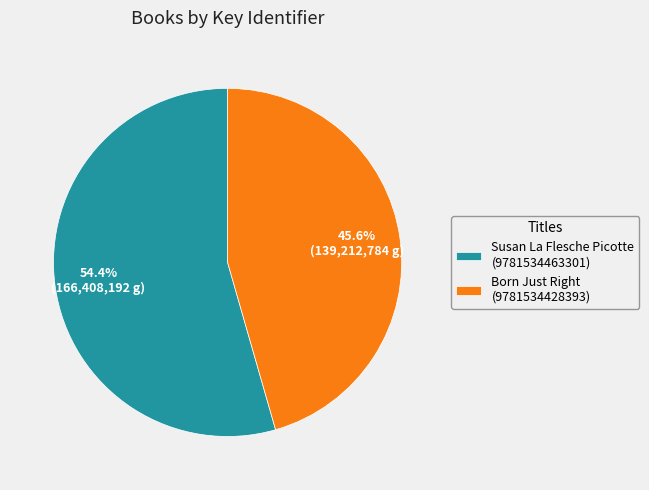

Rank the categories by value from lowest to highest.

Born Just Right (9781534428393), Susan La Flesche Picotte (9781534463301)